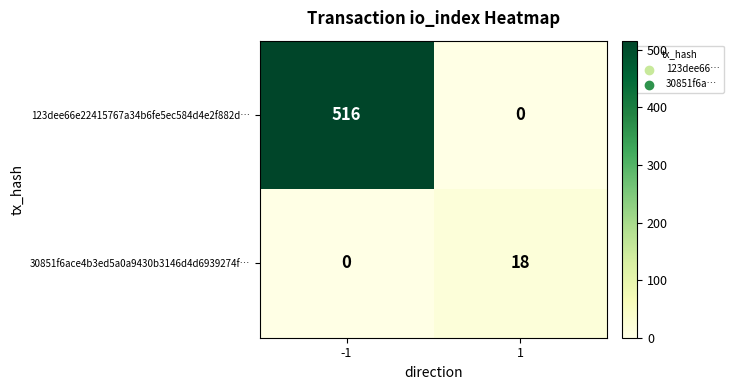

Reading left to right, extract all data points from this chart.

123dee66e22415767a34b6fe5ec584d4e2f882d…: -1=516	1=0
30851f6ace4b3ed5a0a9430b3146d4d6939274f…: -1=0	1=18